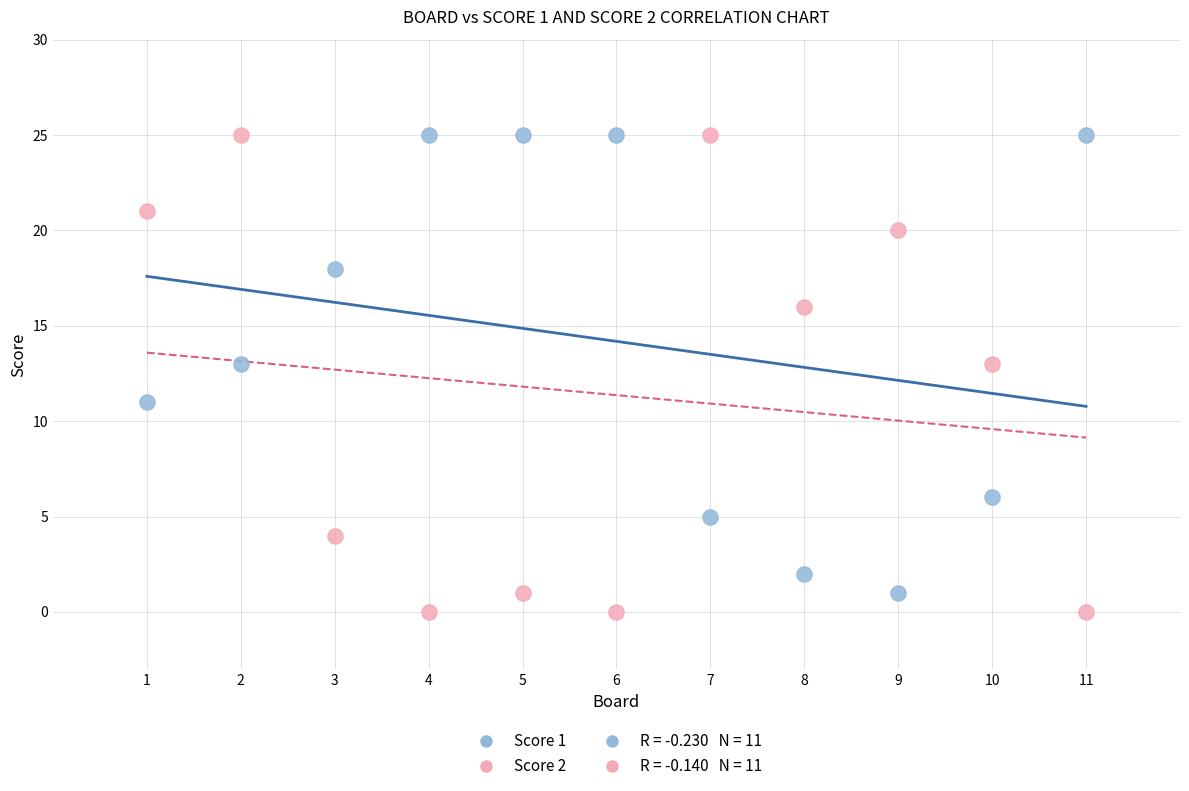

Across all data points, what is the range of Y values (max minus min)?

25